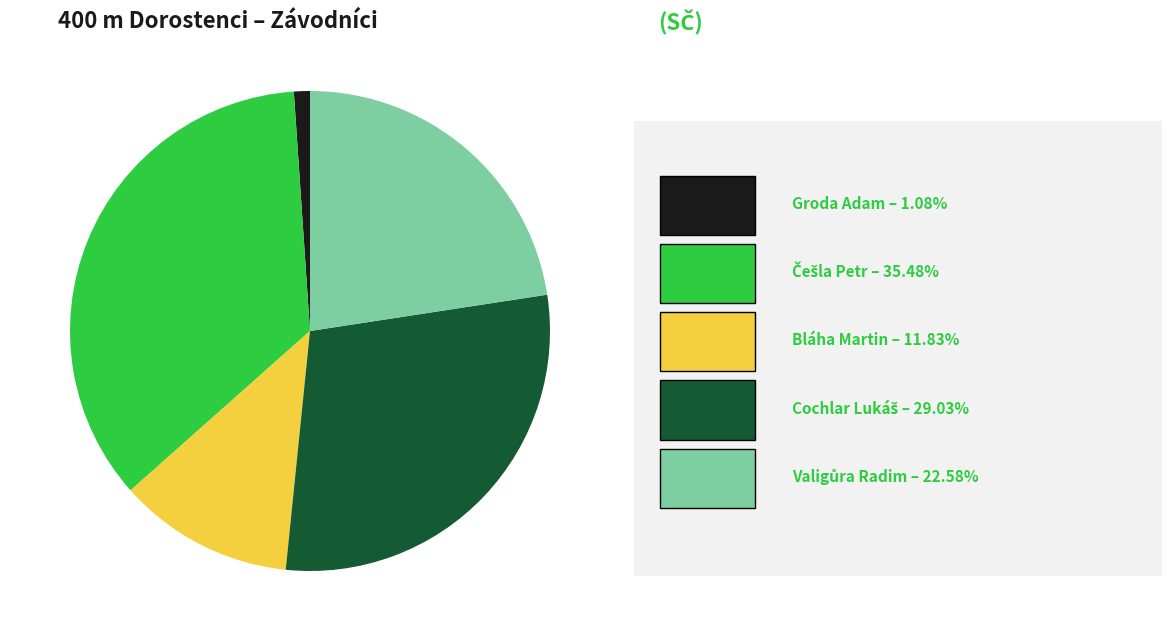

Is there any slice that represents more than half of the pie?

No